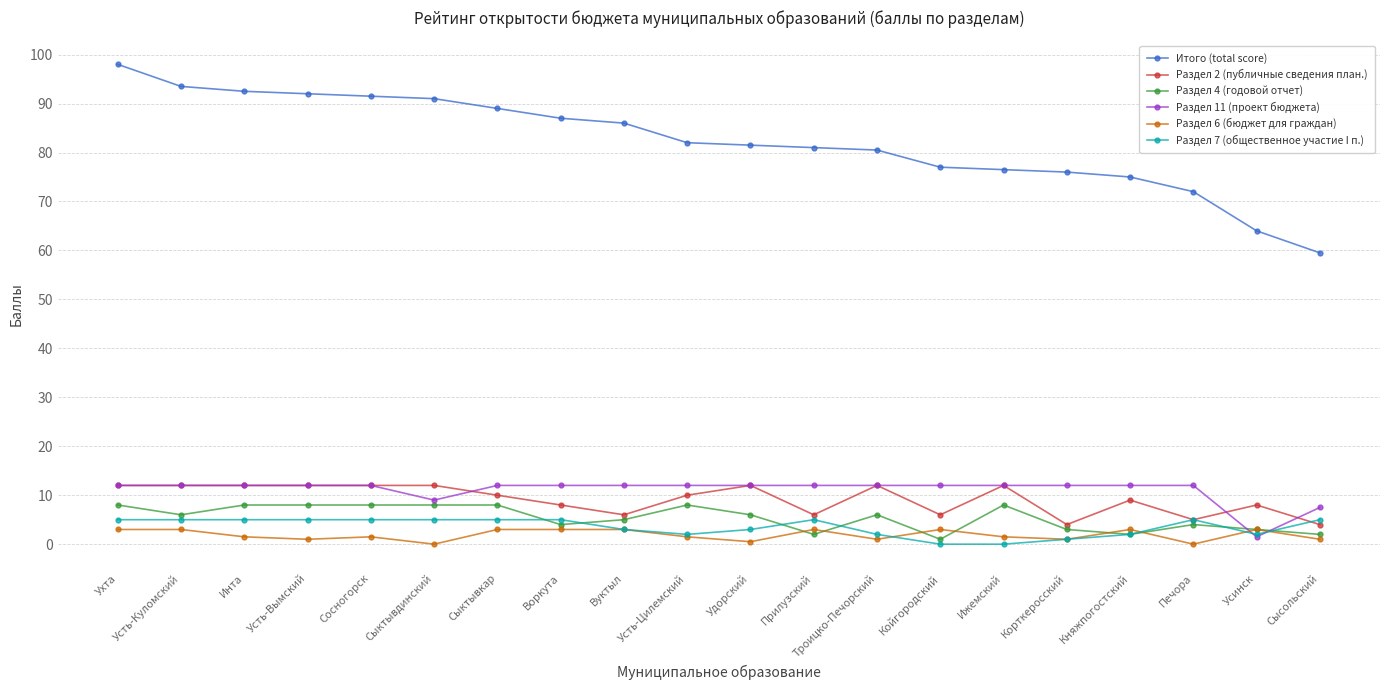

The Раздел 11 (проект бюджета) series shows 12.0 at Сыктывкар. True or false?

True